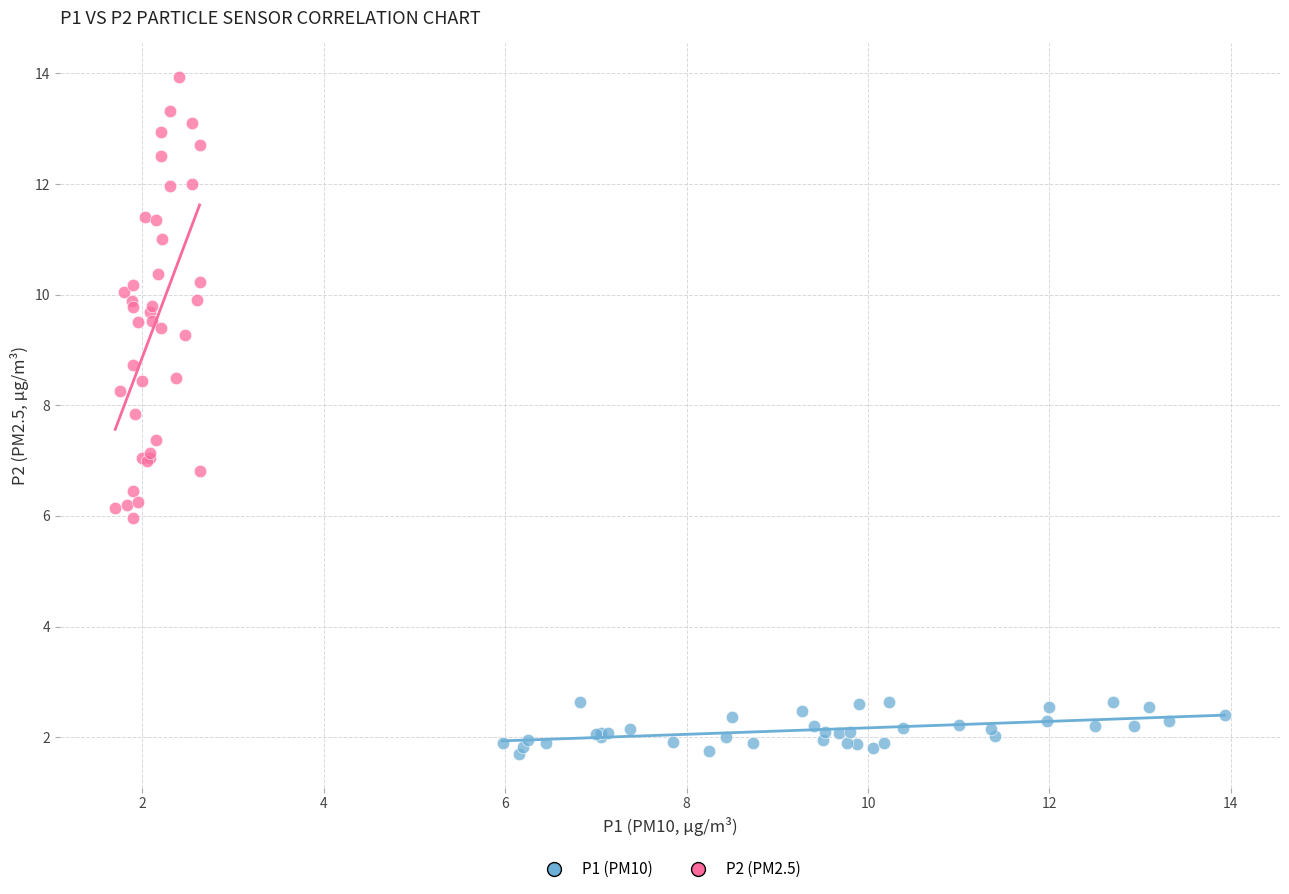

Which series reaches the minimum Y coordinate?

P1 (PM10)